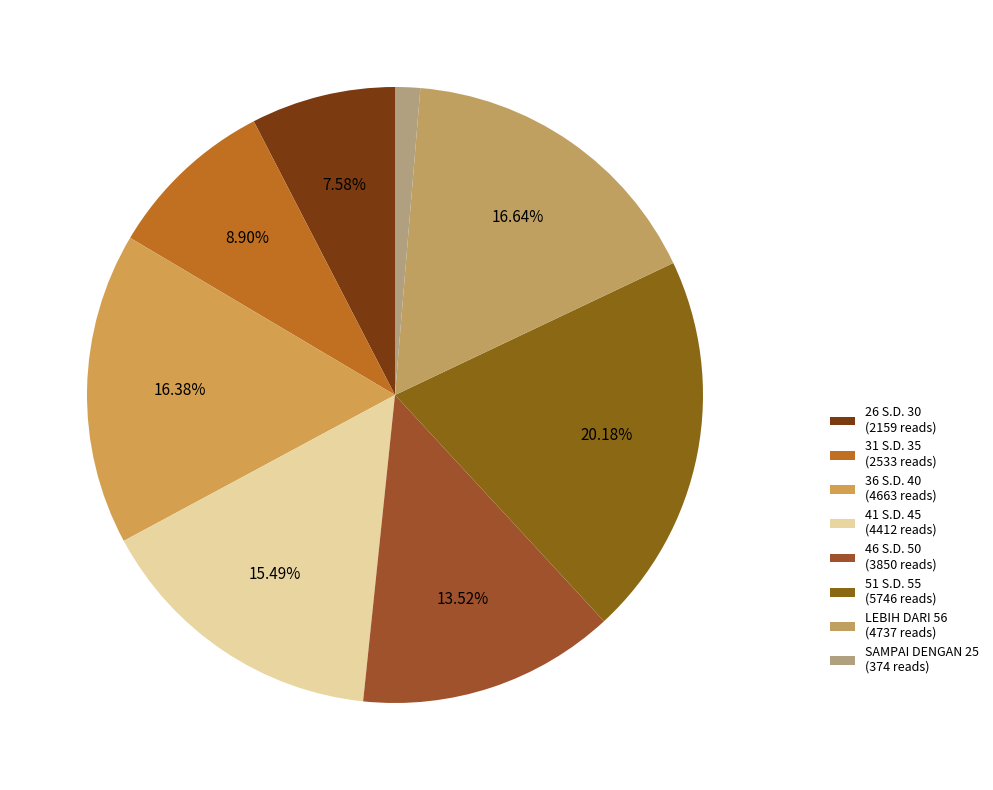

What is the smallest slice in the pie chart?

SAMPAI DENGAN 25